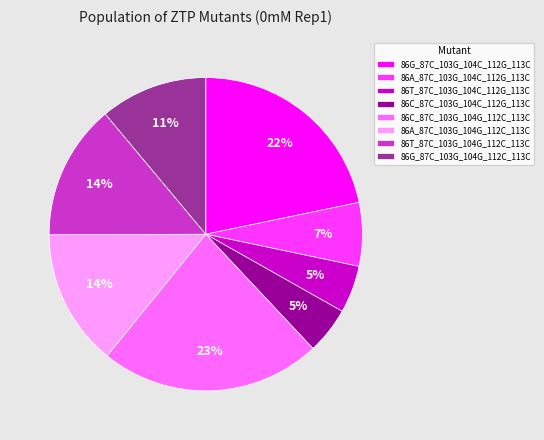

Between 86T_87C_103G_104C_112G_113C and 86G_87C_103G_104C_112G_113C, which is larger?

86G_87C_103G_104C_112G_113C